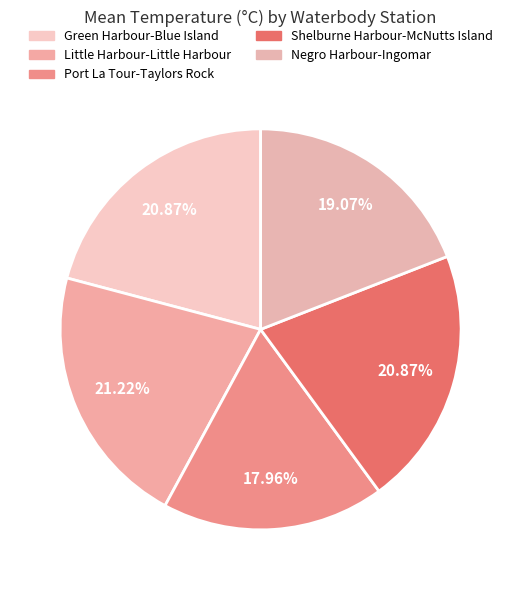

How many slices are in this pie chart?

5